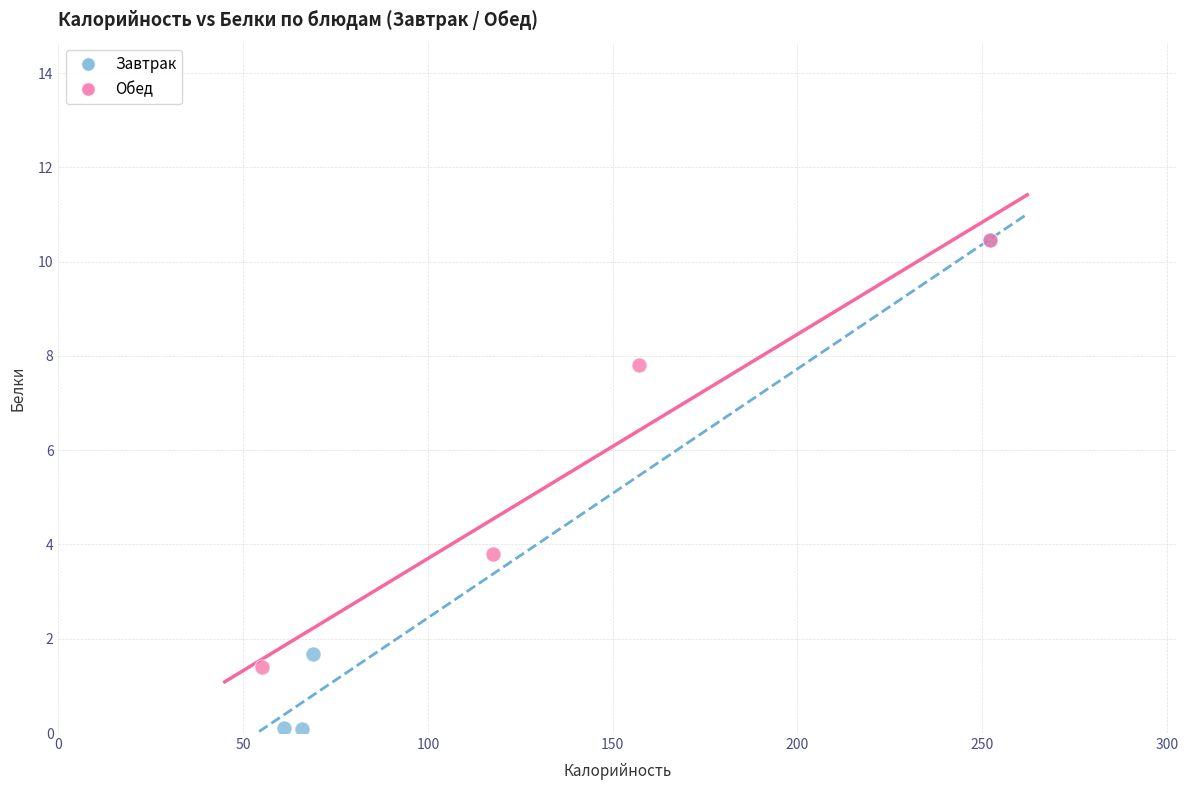

Which series reaches the minimum Y coordinate?

Завтрак